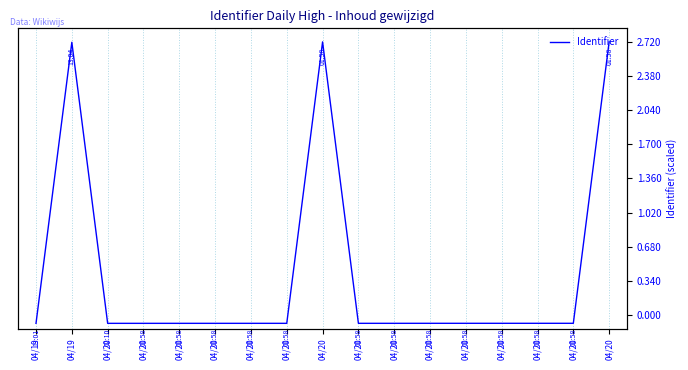

Reading right to left, list all the values displayed in this chart.

04/20=2.7	04/20=0.0	04/20=0.0	04/20=0.0	04/20=0.0	04/20=0.0	04/20=0.0	04/20=0.0	04/20=2.7	04/20=0.0	04/20=0.0	04/20=0.0	04/20=0.0	04/20=0.0	04/20=0.0	04/19=2.7	04/19=0.0